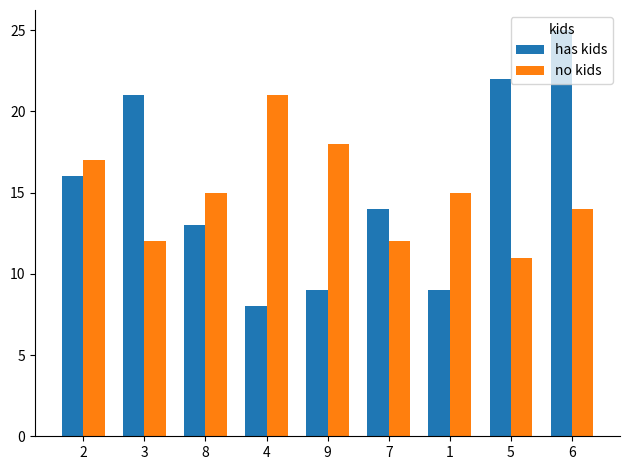

Reading left to right, extract all data points from this chart.

has kids: 2=16	3=21	8=13	4=8	9=9	7=14	1=9	5=22	6=25
no kids: 2=17	3=12	8=15	4=21	9=18	7=12	1=15	5=11	6=14